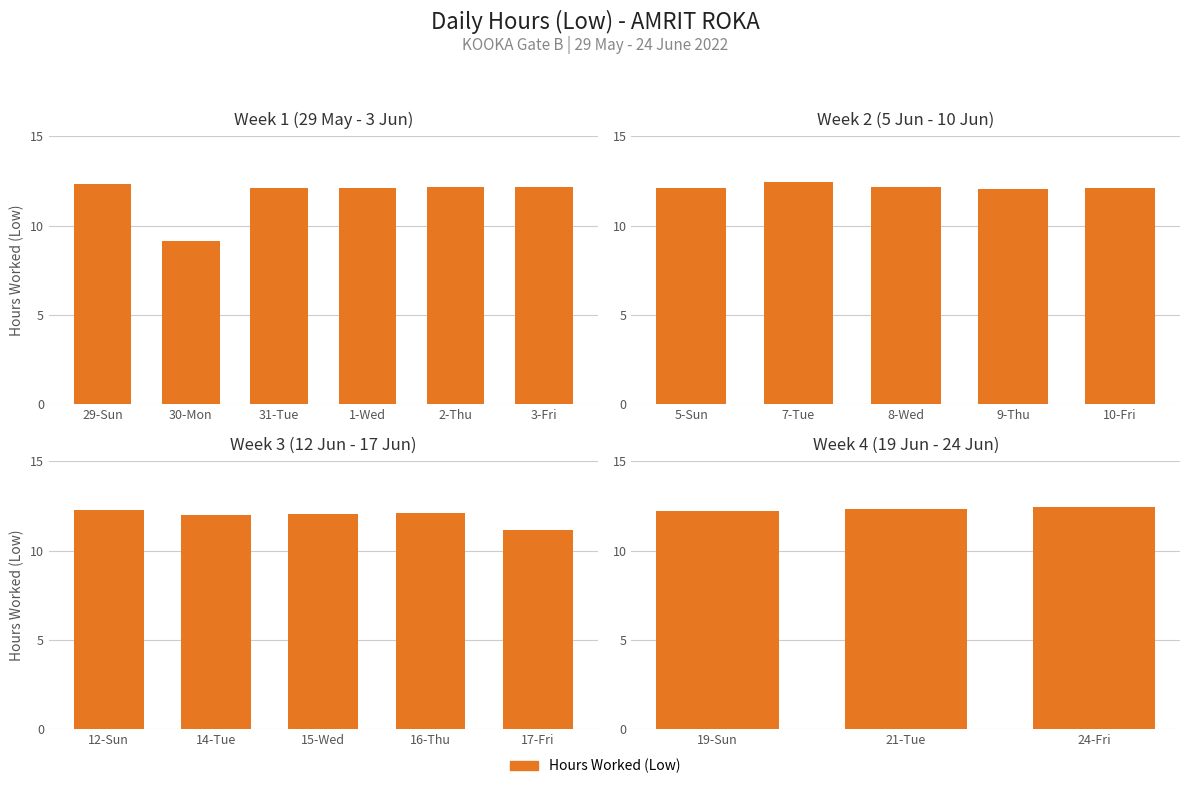

Which label corresponds to the smallest value in the chart?

30-Mon